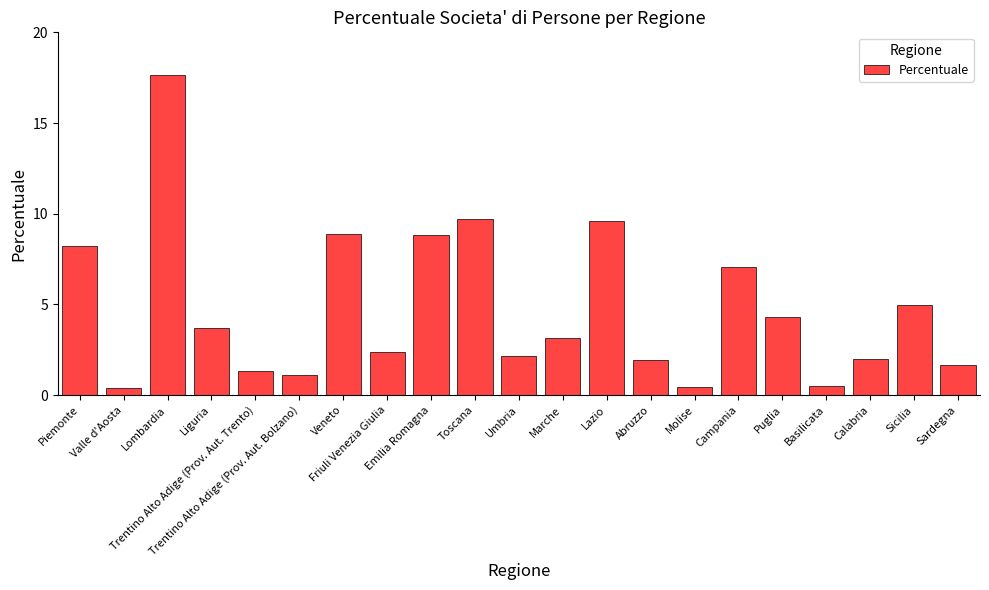

What is the smallest value displayed?

0.4